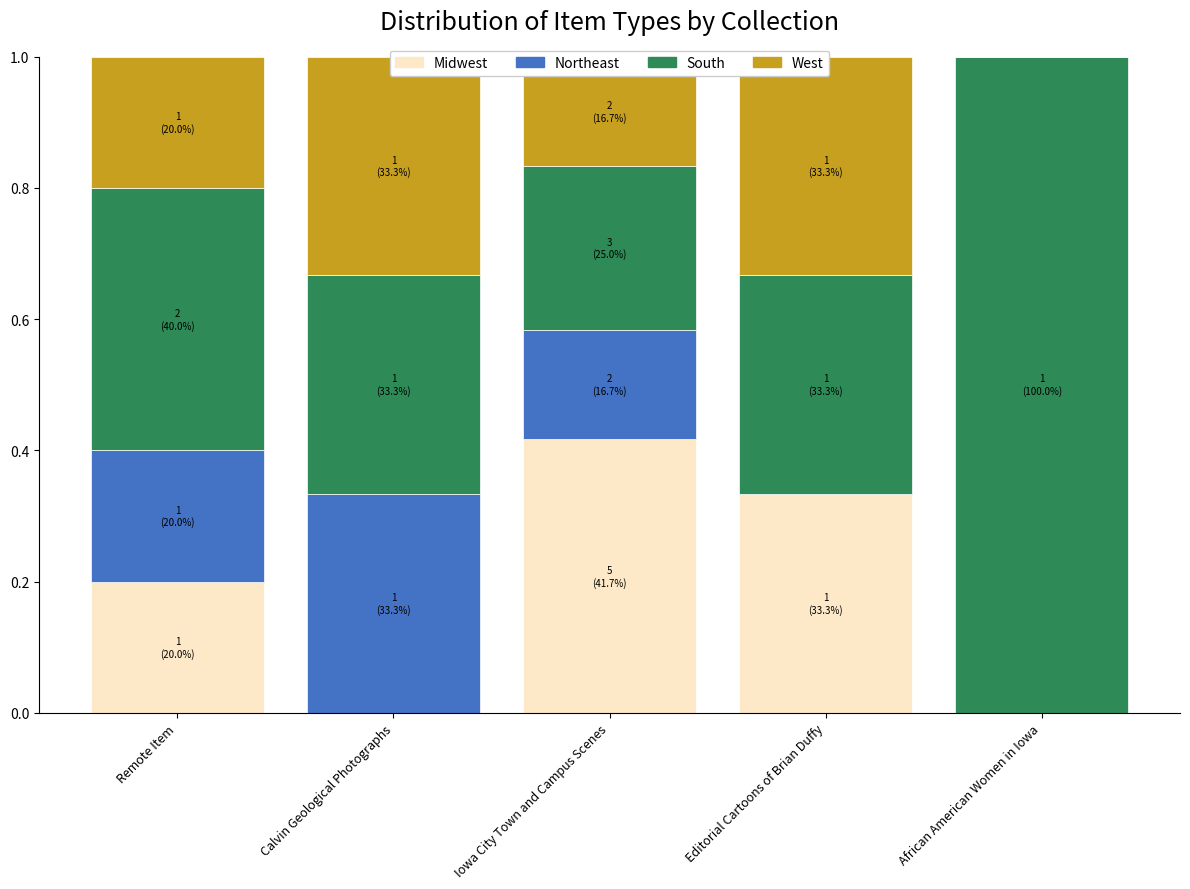

Are the bars horizontal?

No